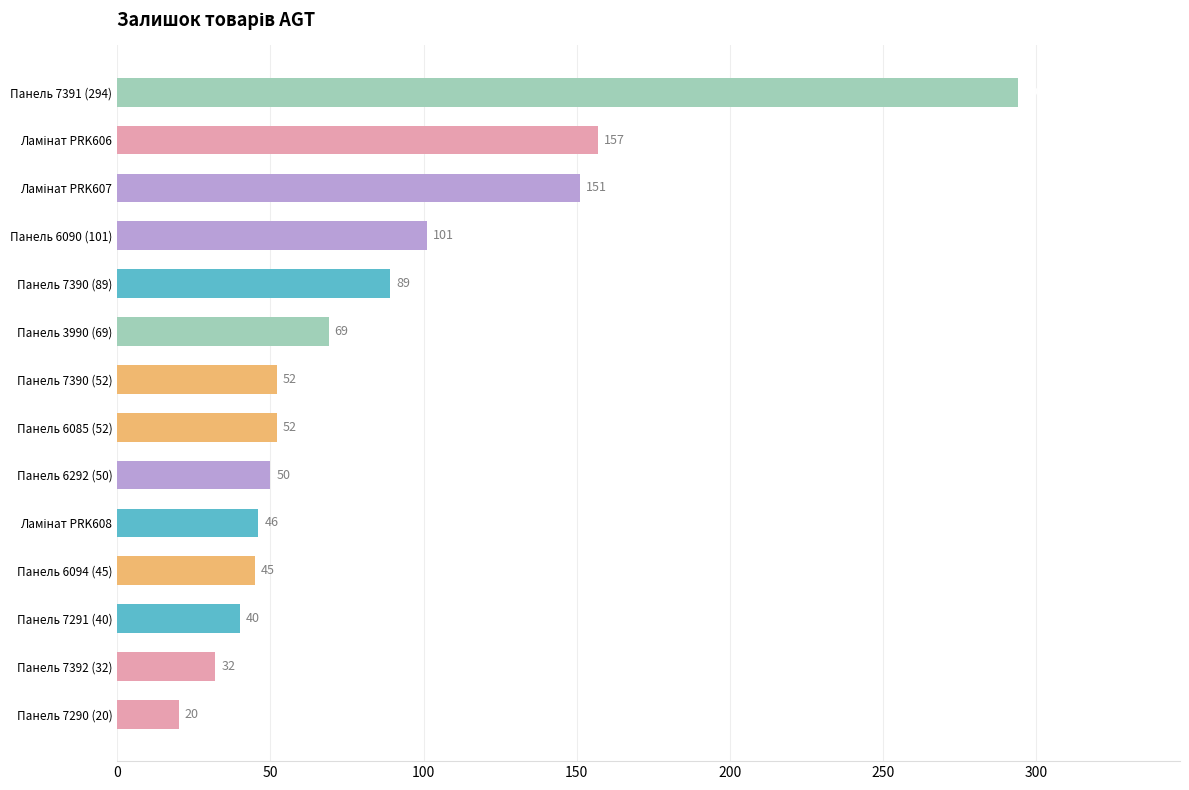

What is the change in value from Панель 7390 (89) to Панель 7290 (20)?

-69